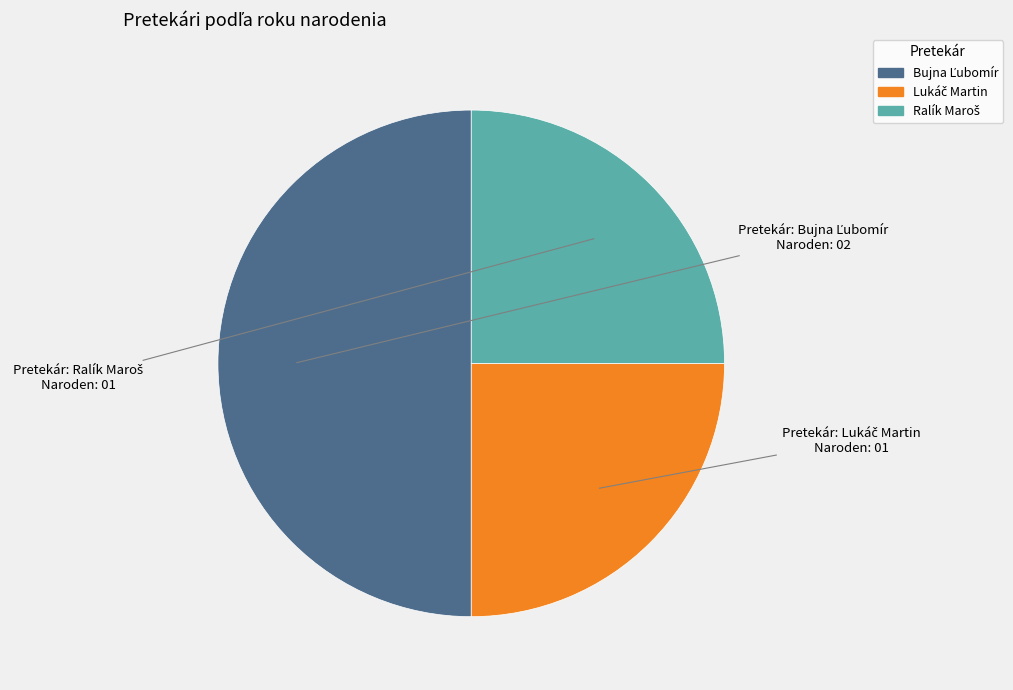

How many segments does this pie chart have?

3